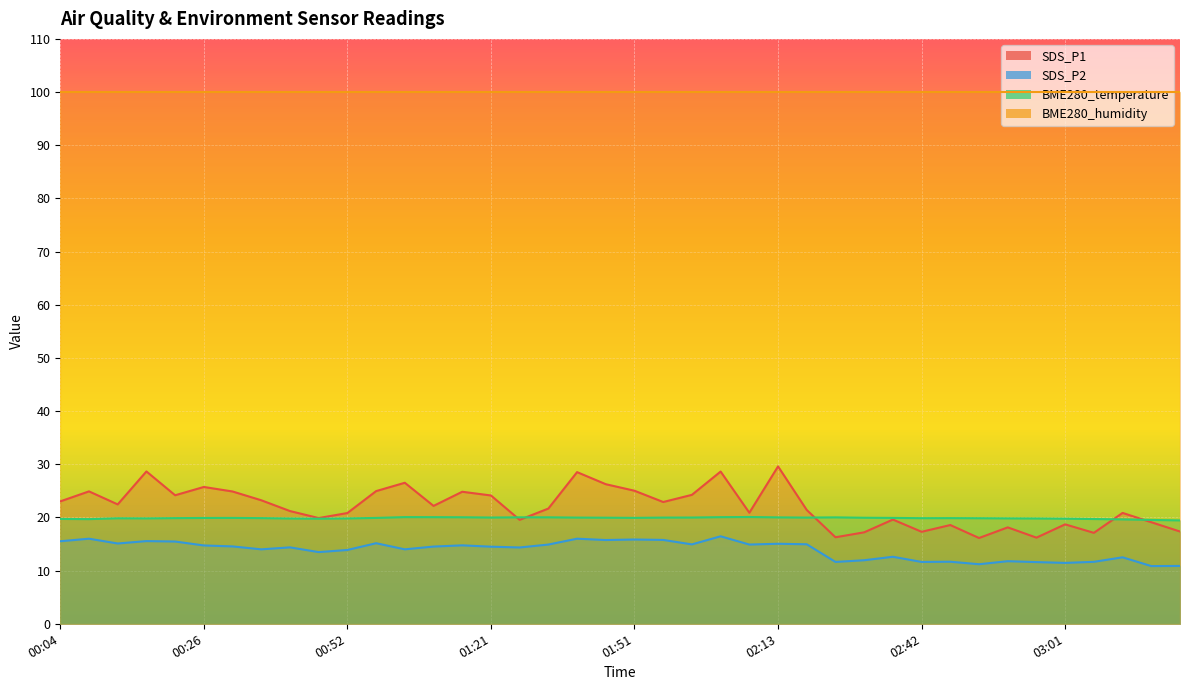

What is the highest value of the SDS_P1 series?

29.6